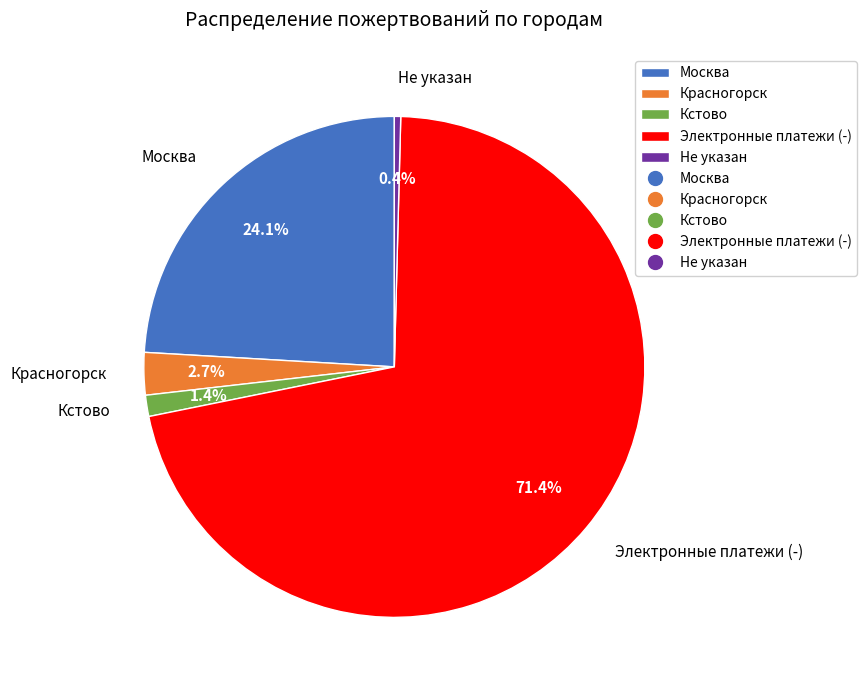

Rank the categories by value from lowest to highest.

Не указан, Кстово, Красногорск, Москва, Электронные платежи (-)